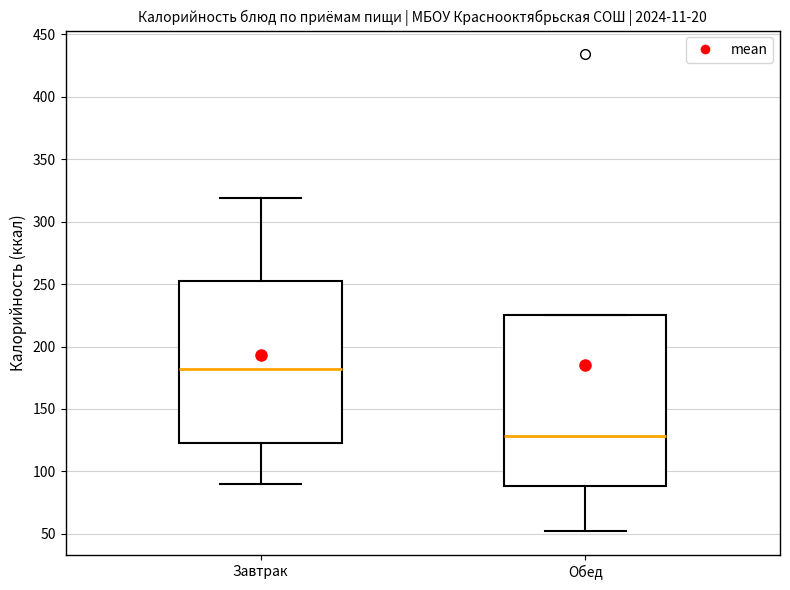

Where does the lower whisker of the box for Обед end on the y-axis? The values are not printed on the chart, so give them approximately, as read against the axis.

50